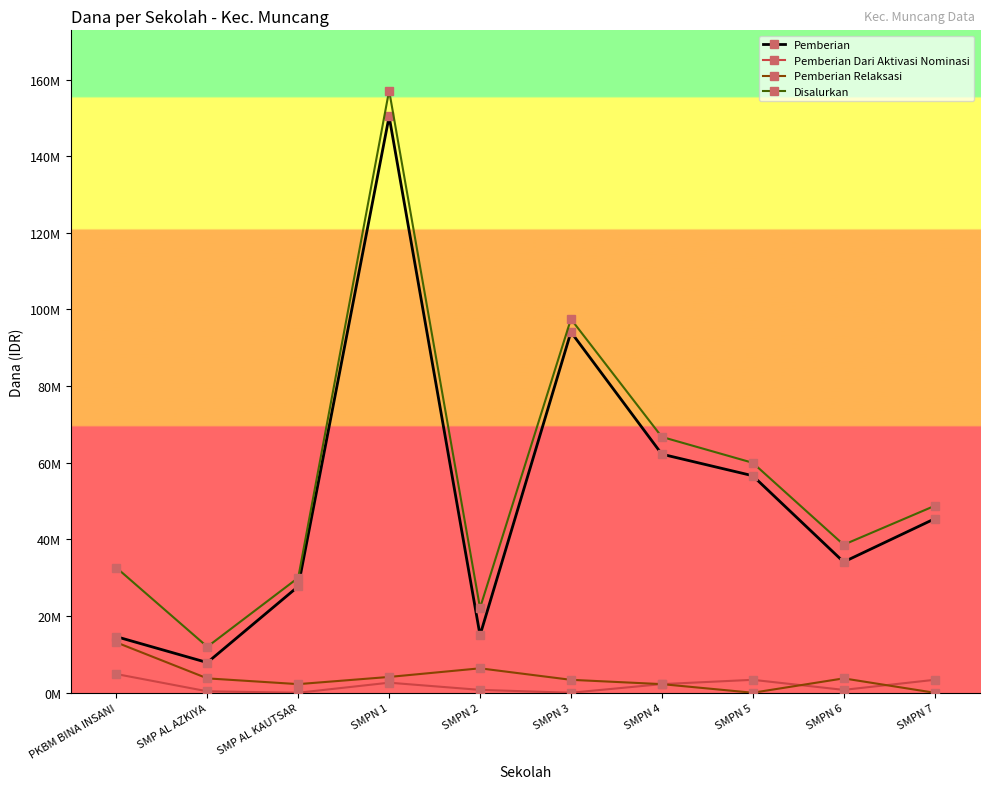

True or false: Pemberian Relaksasi and Pemberian cross at least once.

False